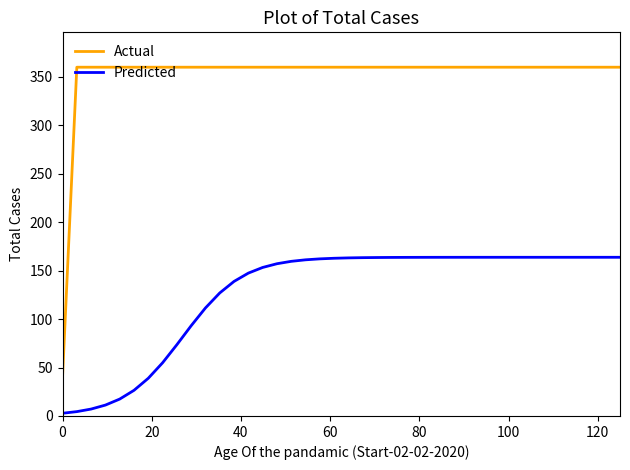

Which series has the widest spread of values?

Actual